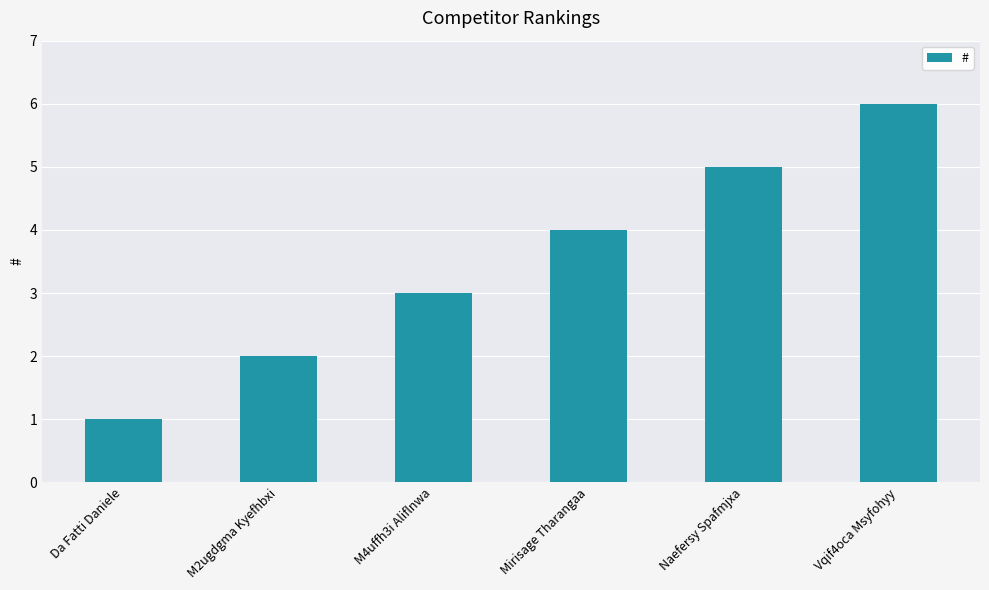

Count the values in the range 2 to 5.

4